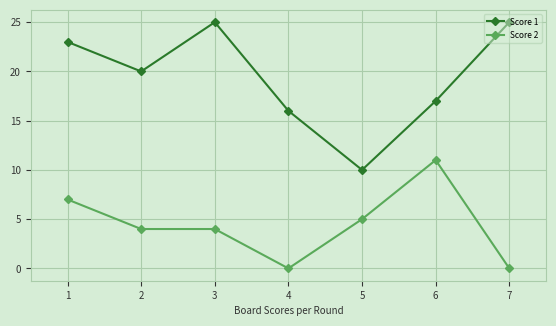

Which series has the widest spread of values?

Score 1